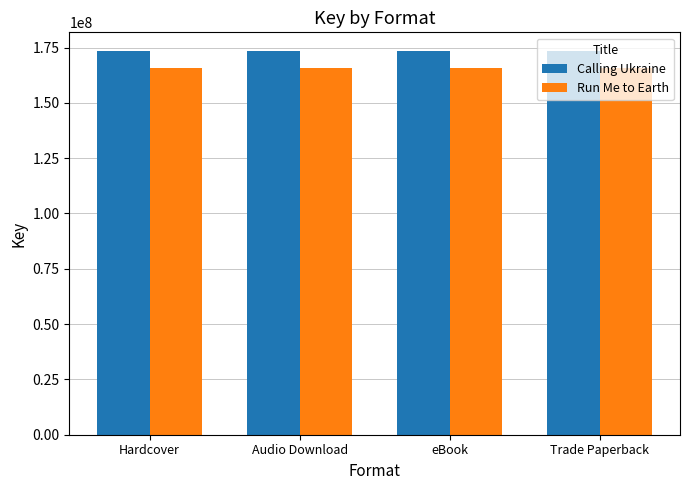

What is the sum of all Calling Ukraine values?

692859812